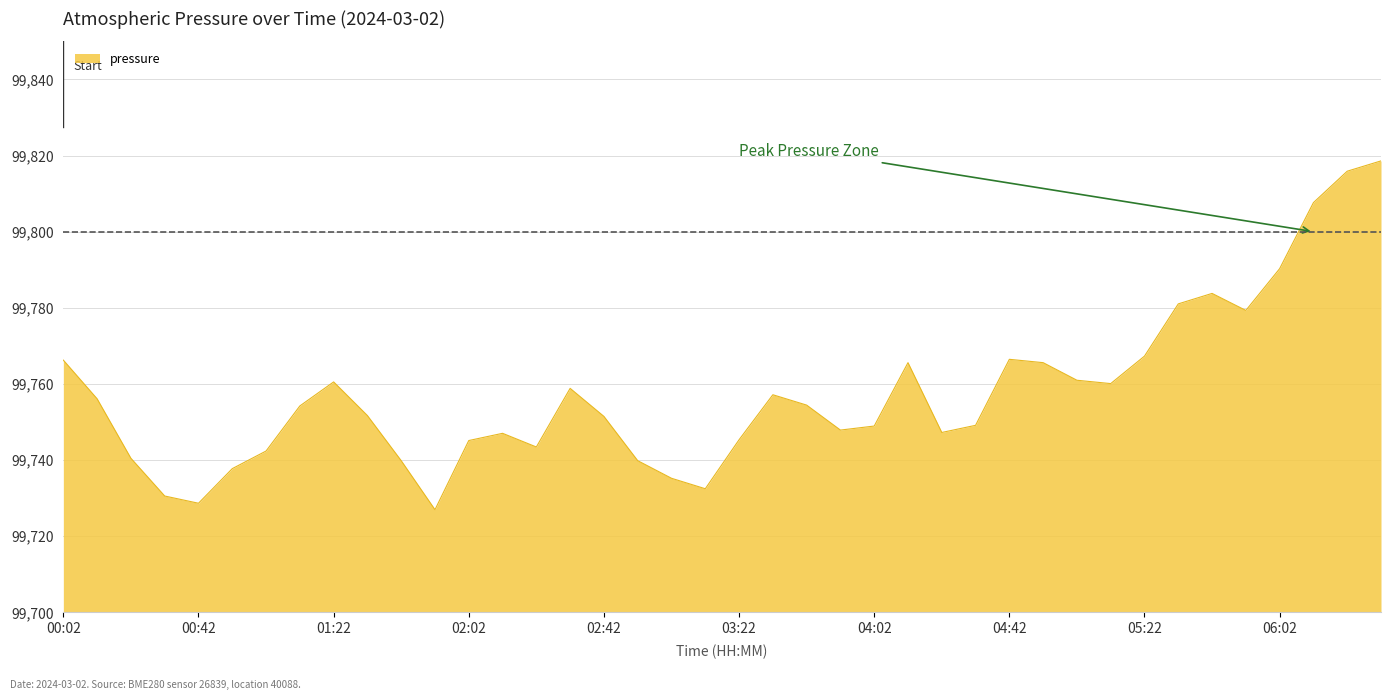

What is the smallest value displayed?

99727.0